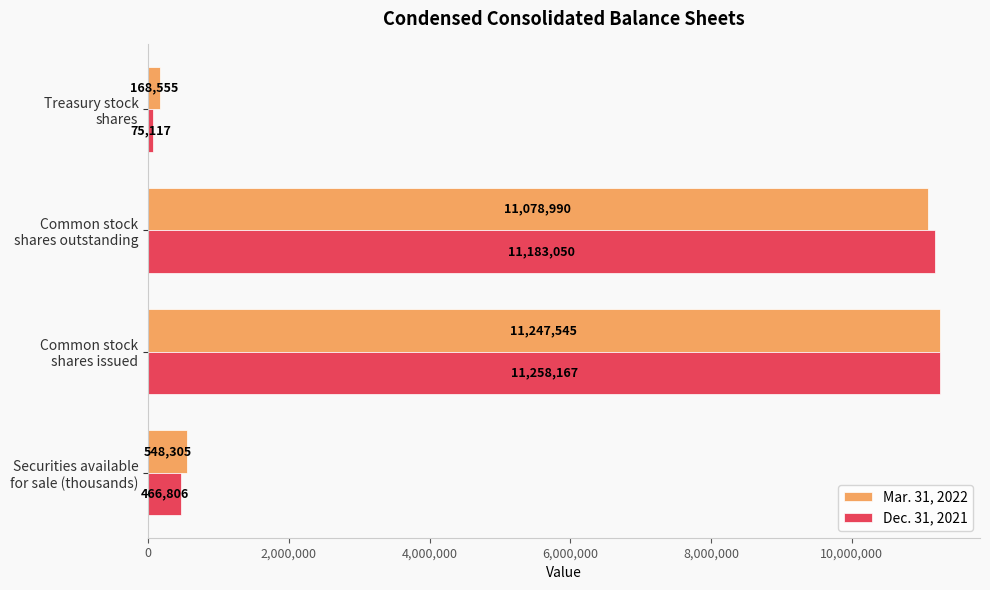

Which series has the largest total across all categories?

Mar. 31, 2022